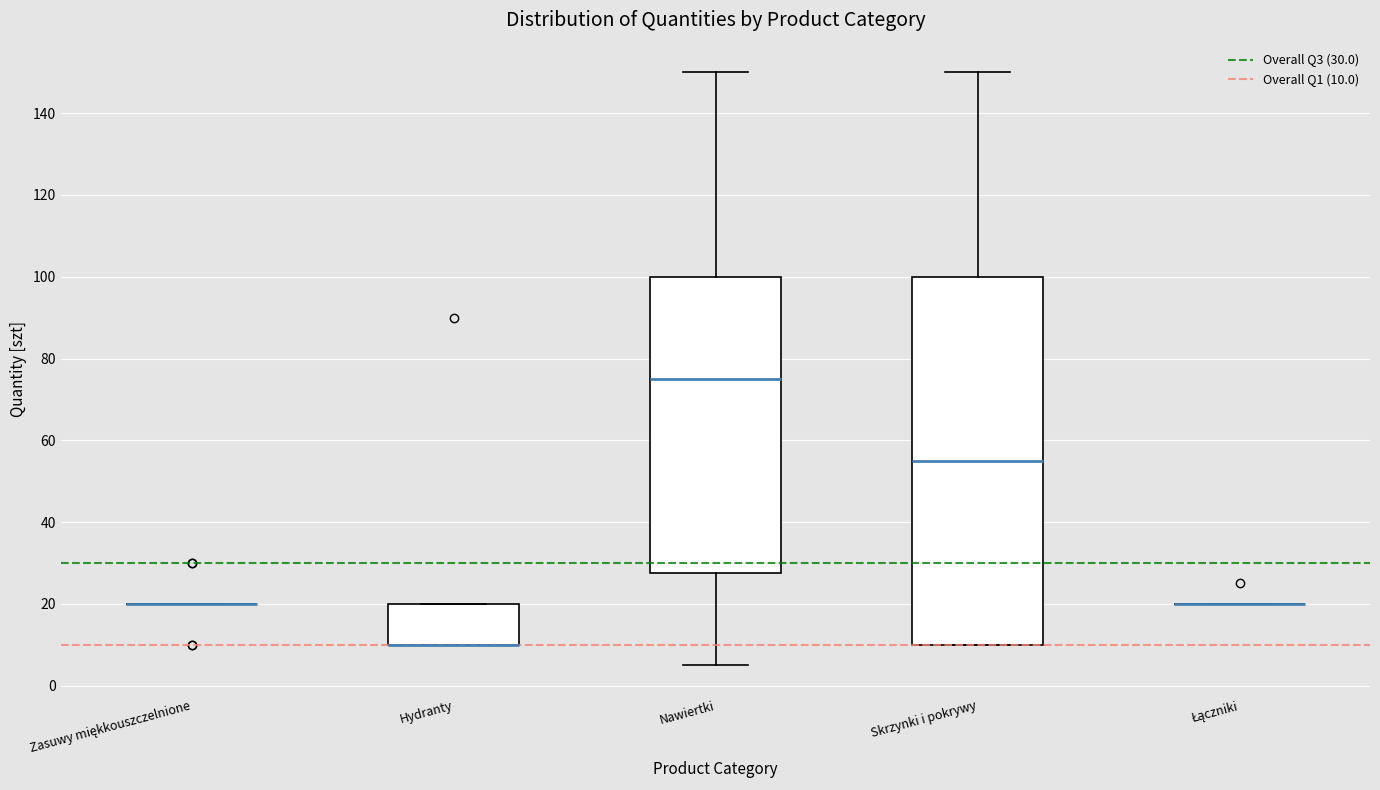

Reading left to right, transcribe this box plot: for each box, give where its median line is, the range the box spans, and where its two whiskers end, as read against the y-axis. The values are not printed on the chart, so give them approximately, as read against the axis.

Zasuwy miękkouszczelnione: box collapsed to a line at 20, whiskers 20 to 20
Hydranty: median 10 (drawn on the box's lower edge), box 10 to 20, whiskers 10 to 20
Nawiertki: median 76, box 28 to 100, whiskers 6 to 150
Skrzynki i pokrywy: median 56, box 10 to 100, whiskers 10 to 150
Łączniki: box collapsed to a line at 20, whiskers 20 to 20